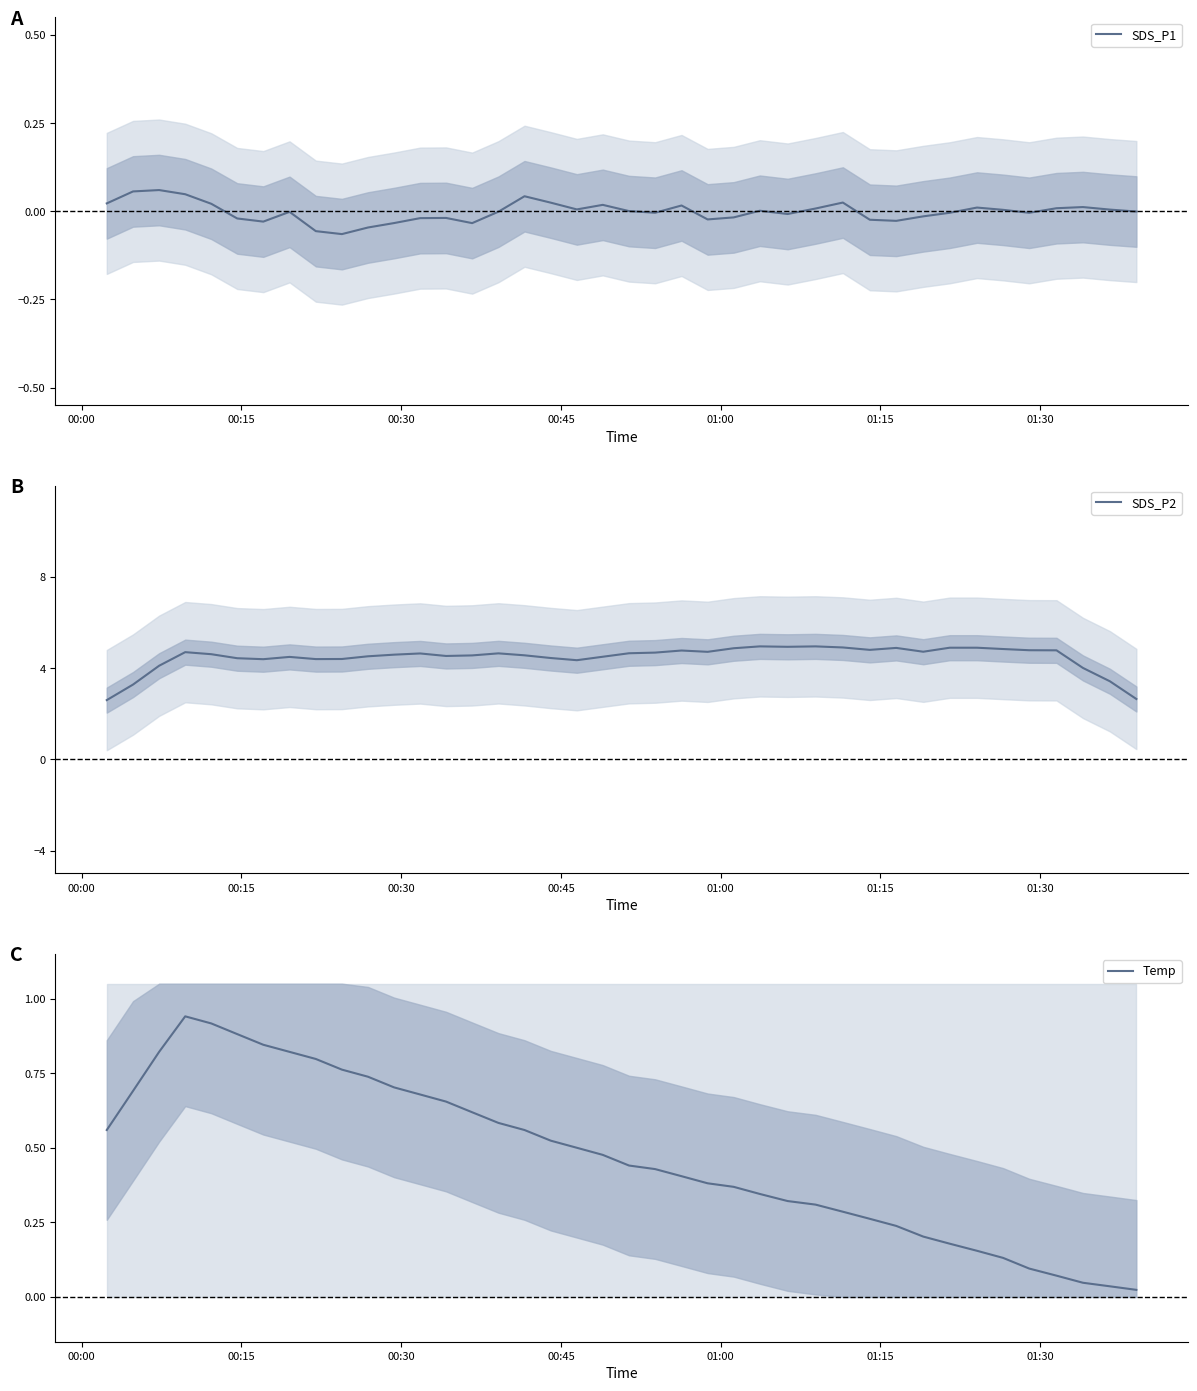

What is the lowest value of the SDS_P2 series?

2.6